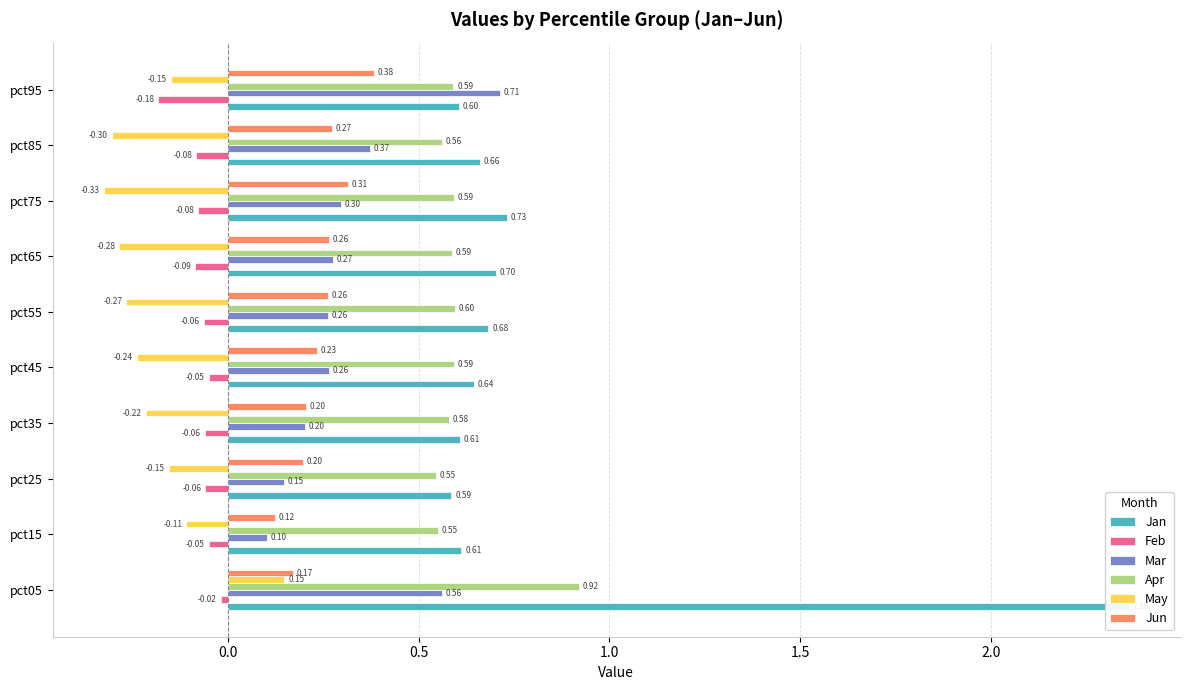

Are the bars horizontal?

Yes